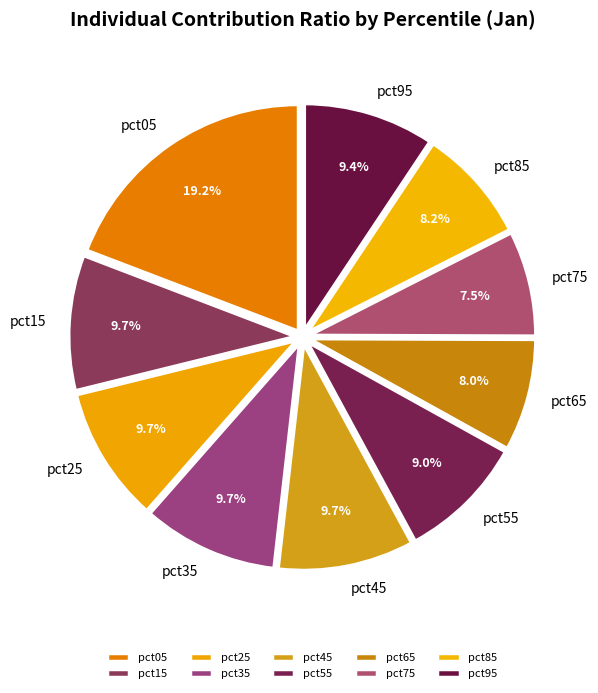

To the nearest percent, what is the difference between the pct95 and pct65 slice percentages?

1%